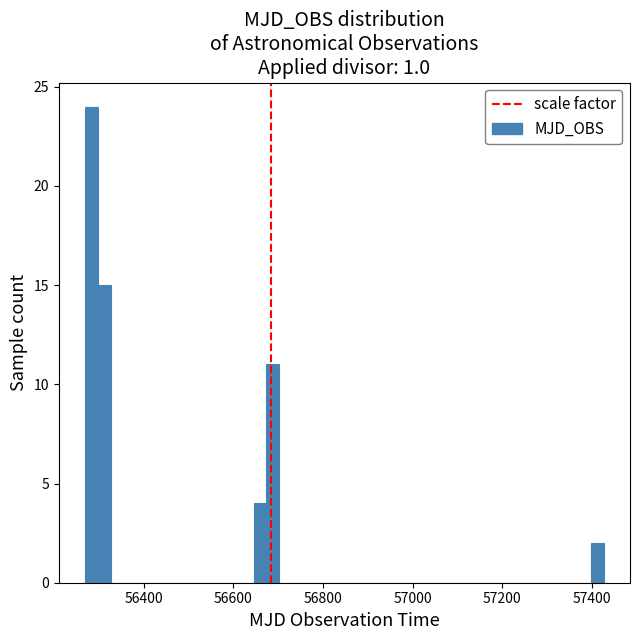

Read against the x-axis, roughly where is the centre of the tallest bar?

56280